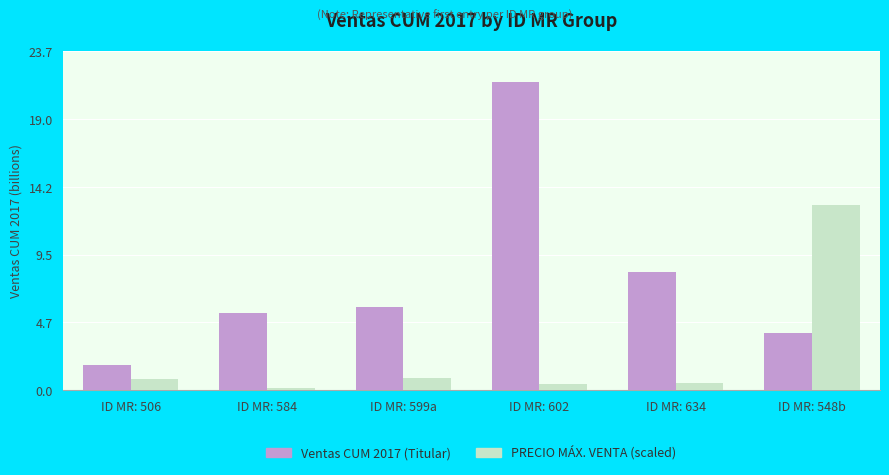

At how many categories does at least one series exceed 2542558234?

5